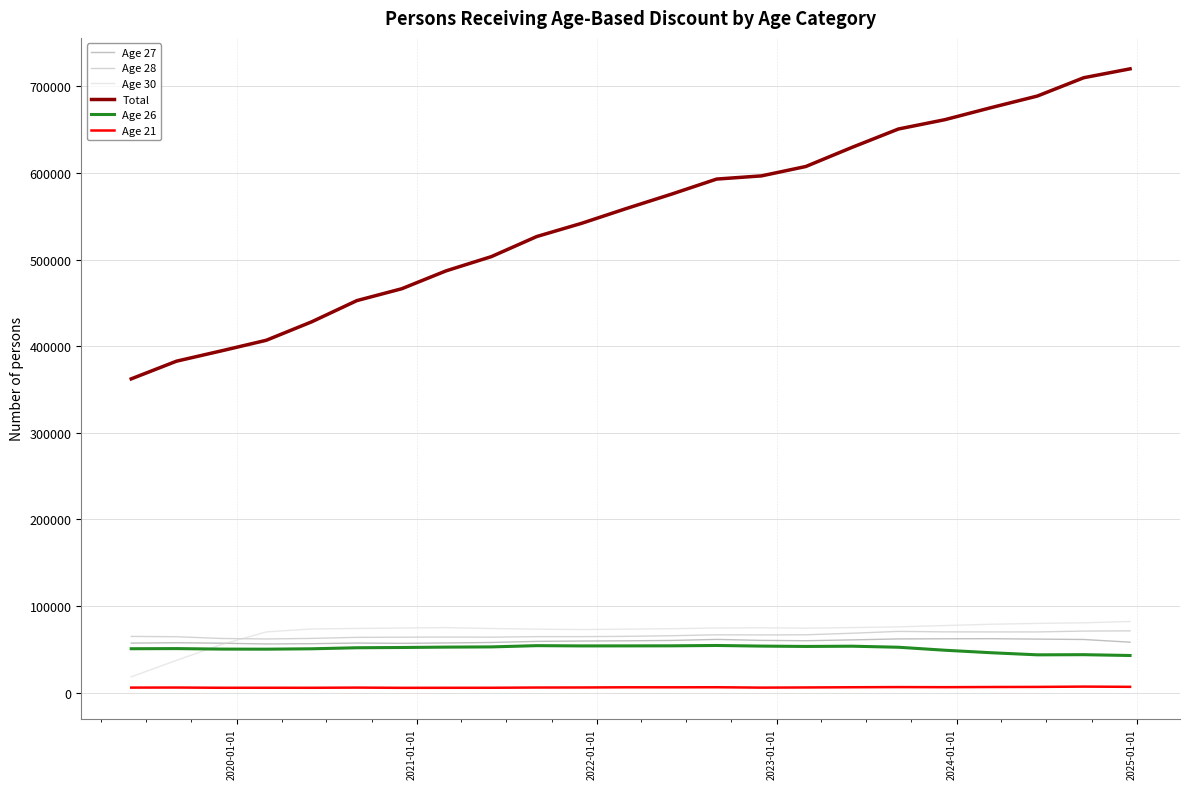

Which series has the largest range (max minus min)?

Total